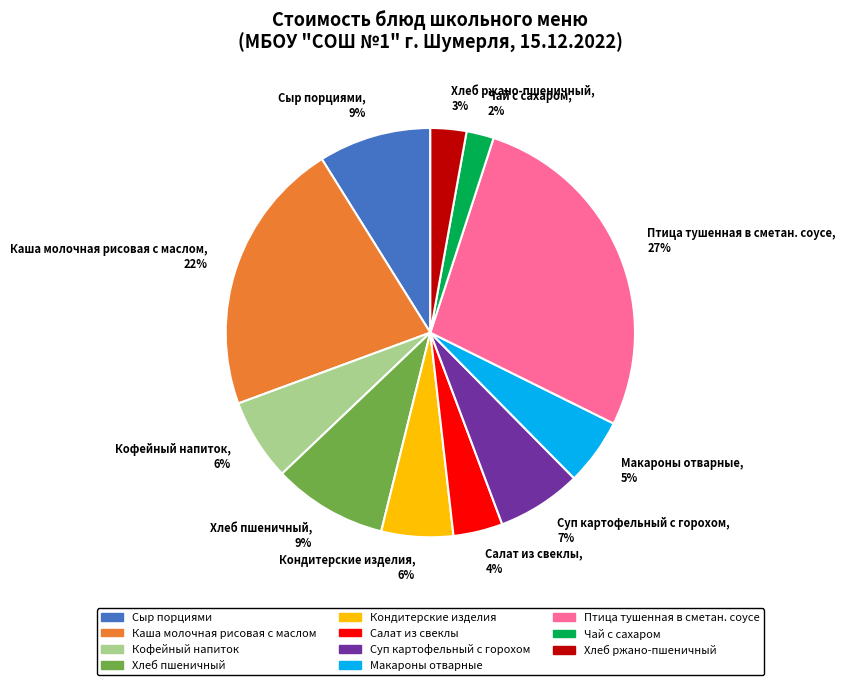

Count the number of slices in the pie.

11